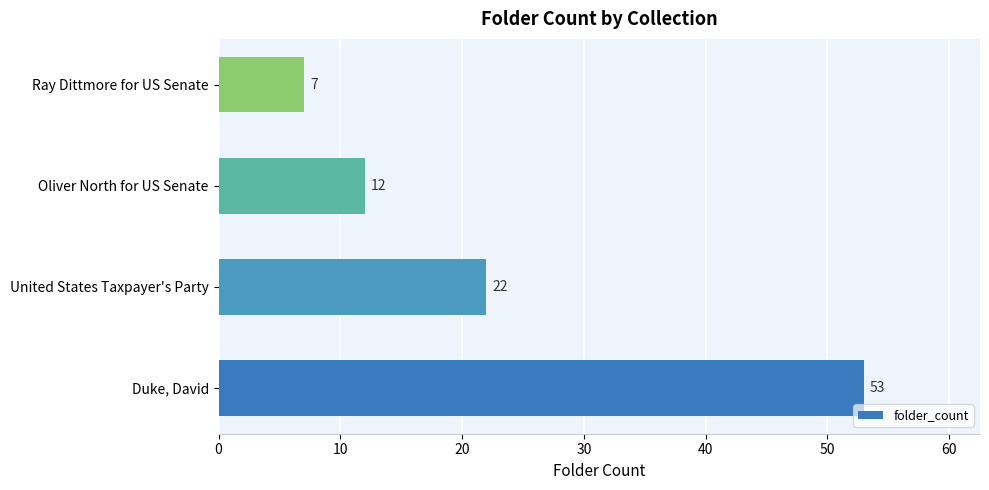

What is the difference between the maximum and minimum values?

46